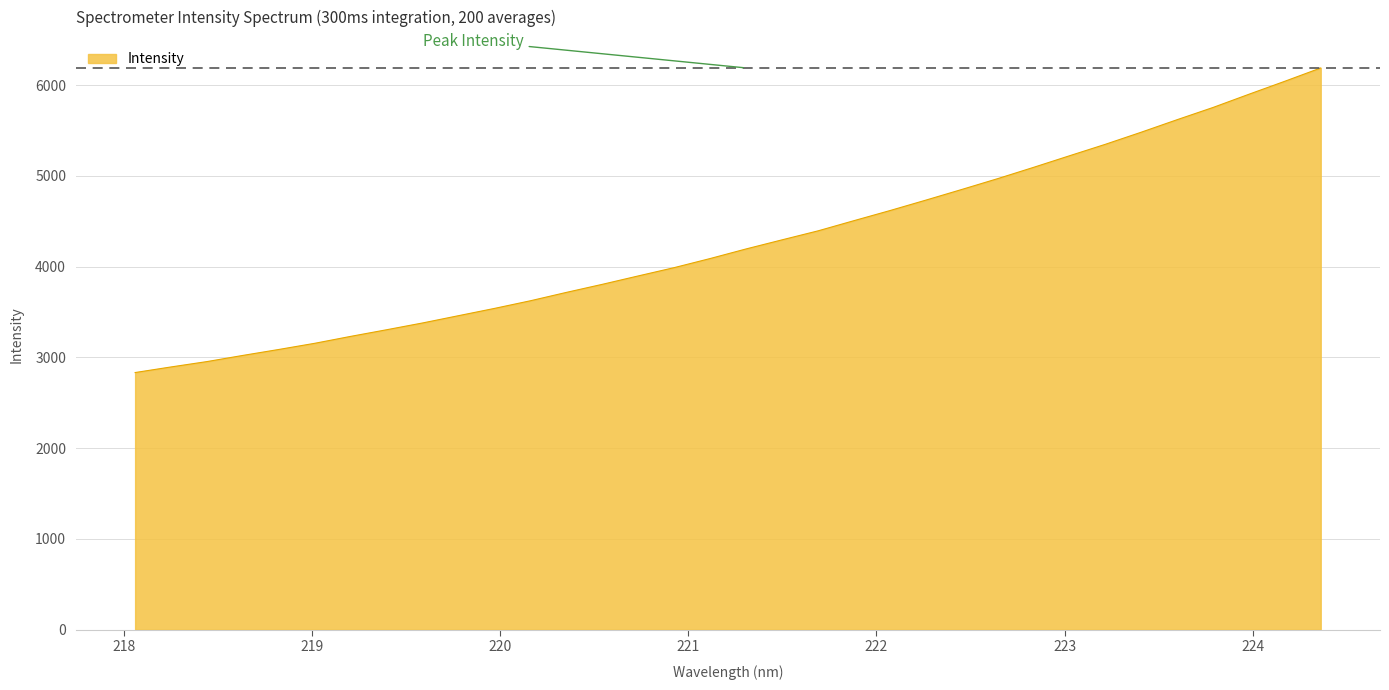

What is the minimum value shown in the chart?

2832.9